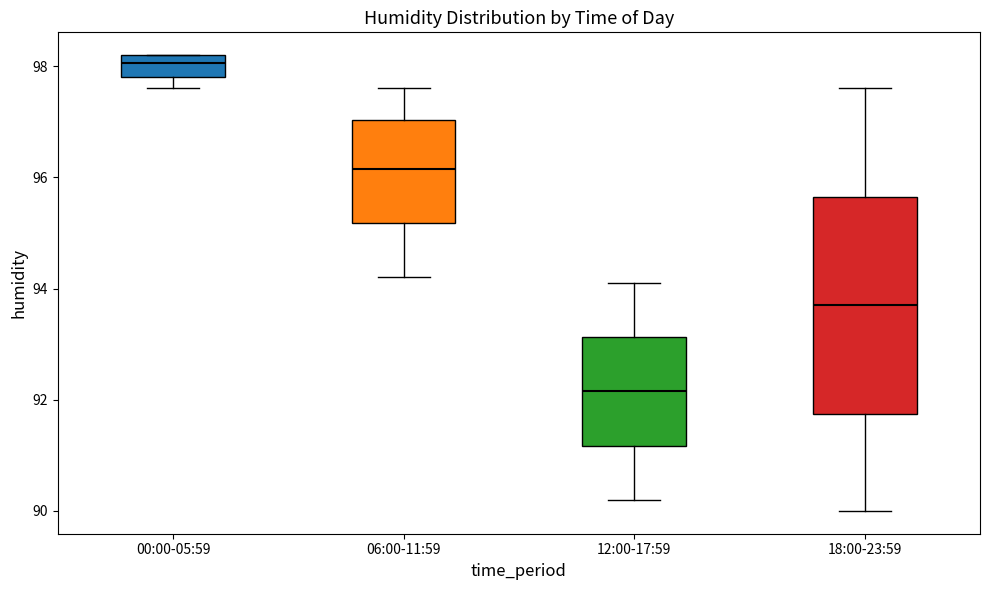

Comparing the boxes themselves (not the whiskers), which one is the tallest?

18:00-23:59